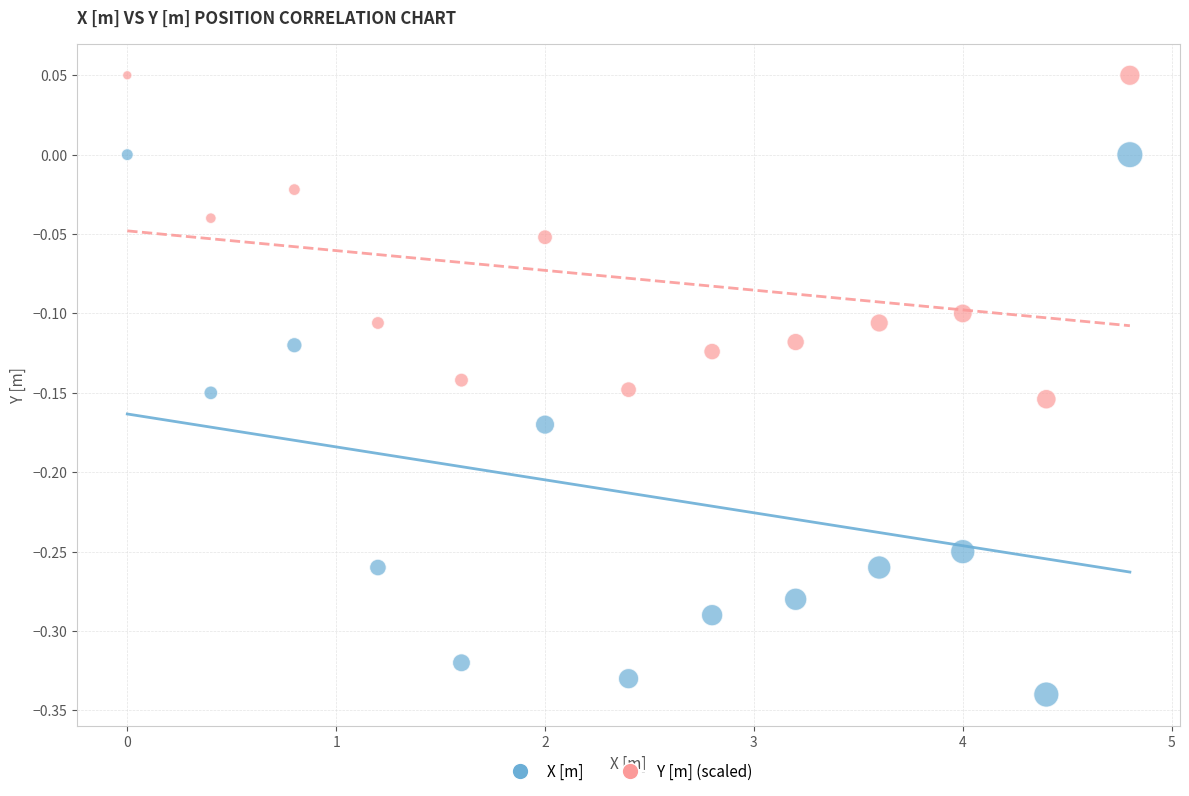

Across all data points, what is the range of Y values (max minus min)?

0.4